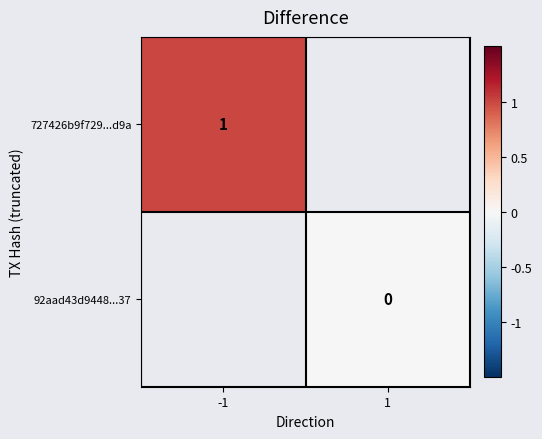

Is the value of 92aad43d9448...37 at 1 greater than the value of 727426b9f729...d9a at -1?

No